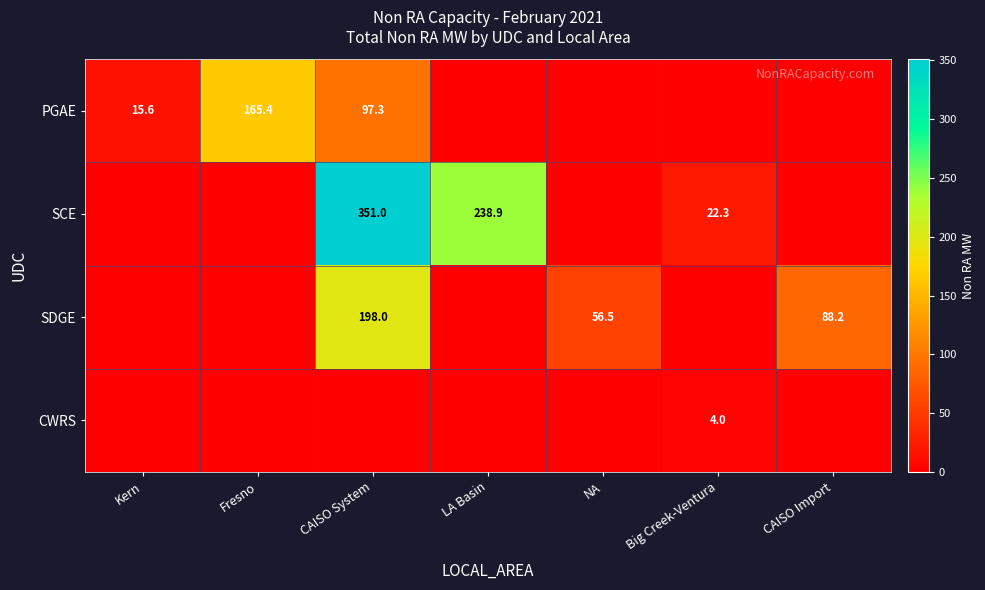

The SDGE series shows 95.0 at NA. True or false?

False